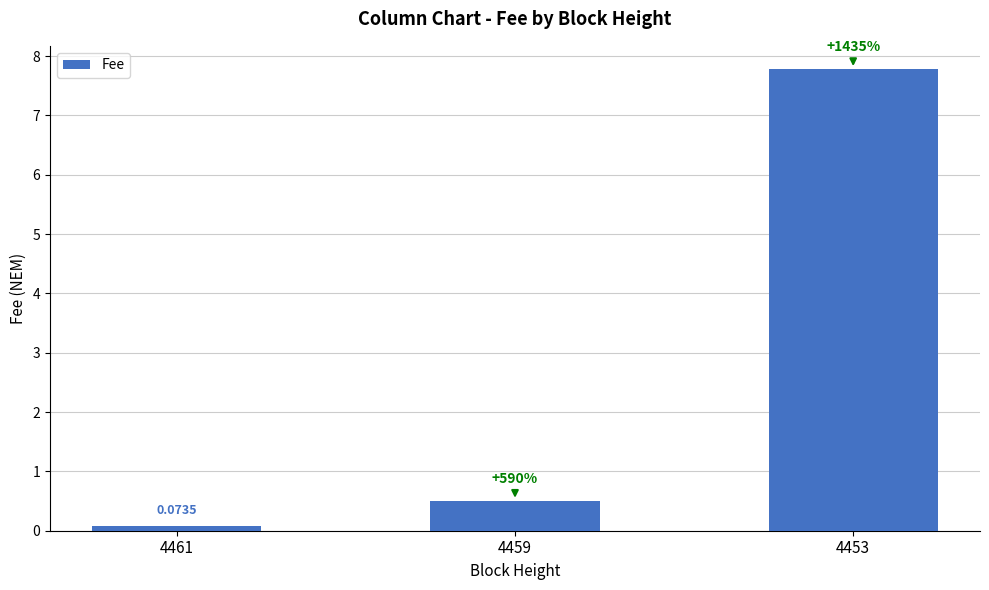

What is the ratio of the value at 4459 to the value at 4453?

0.1